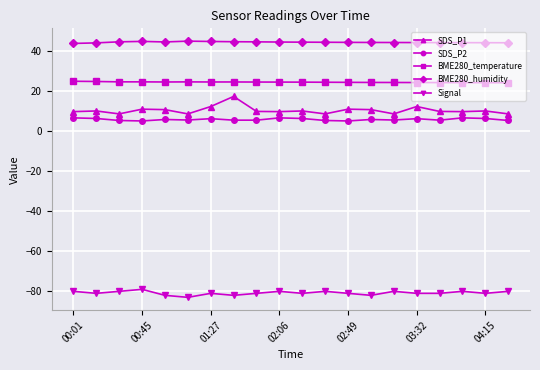

Does the chart display data point markers on the line(s)?

Yes